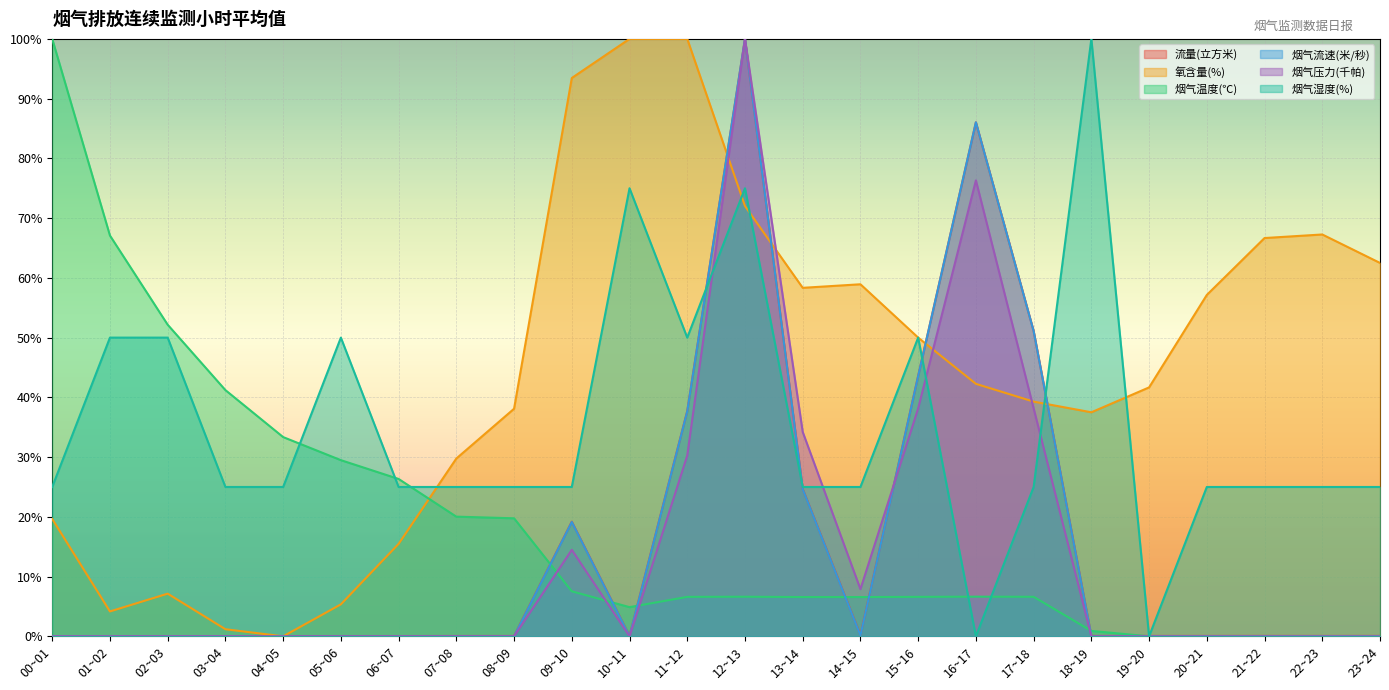

How many lines are shown in the chart?

6